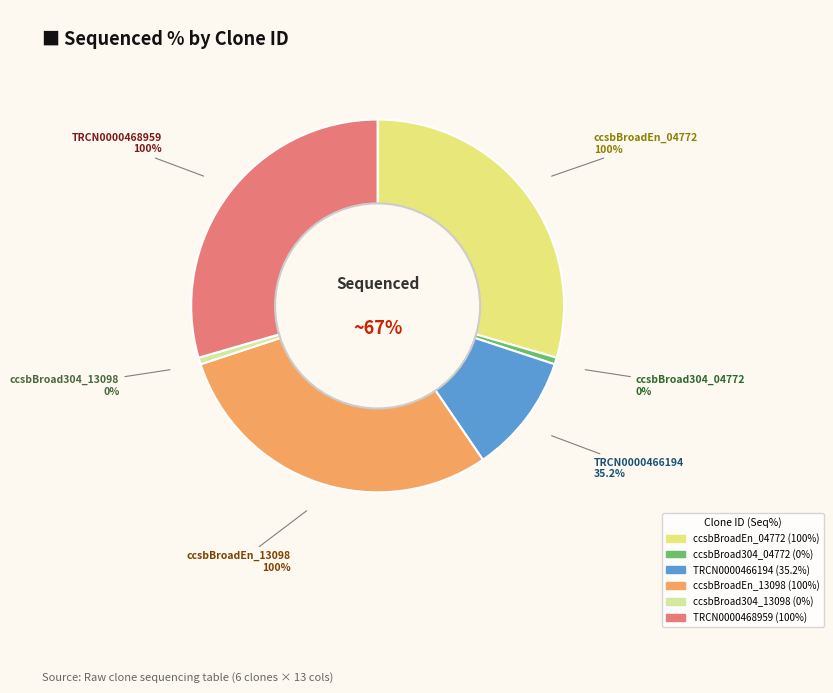

Is the sum of ccsbBroad304_04772 and ccsbBroad304_13098 greater than half?

No